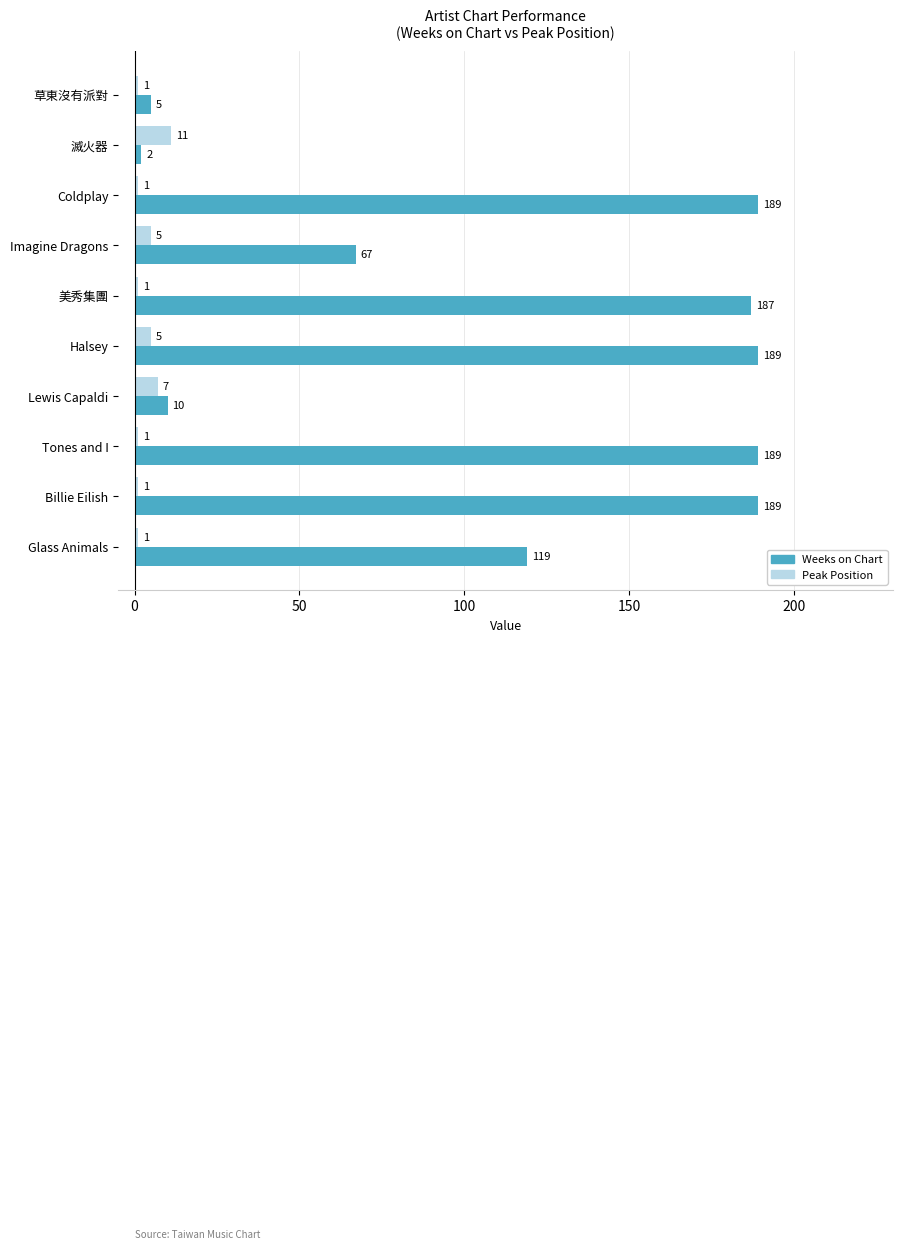

True or false: Peak Position has a value of 7 at Lewis Capaldi.

True